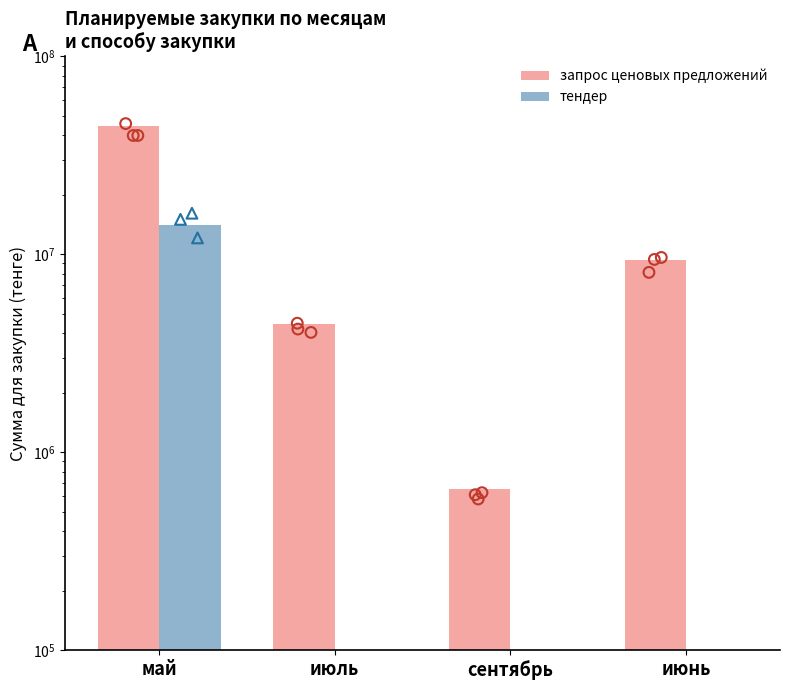

At how many categories does at least one series exceed 9311157?

2